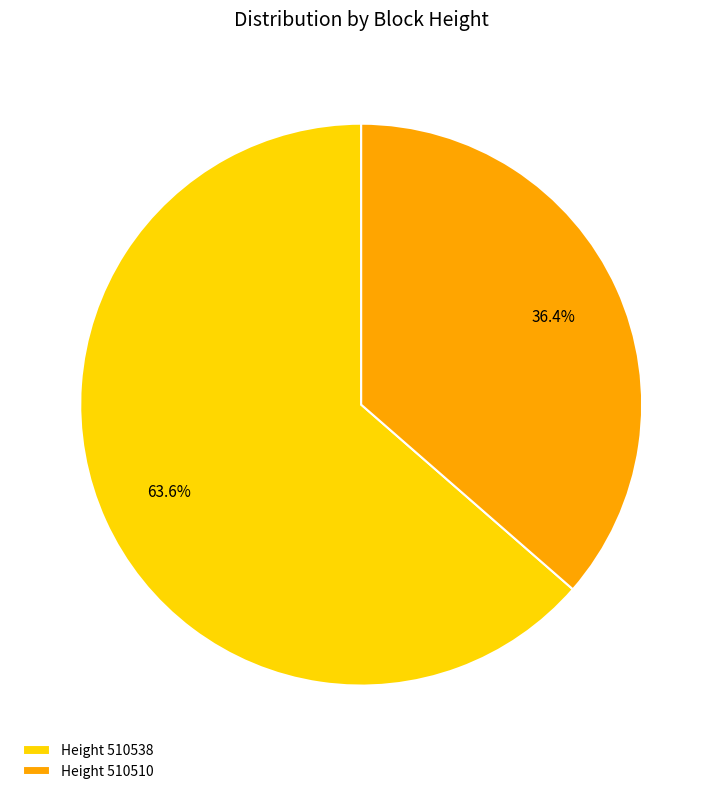

Which slice represents more than half of the pie?

Height 510538